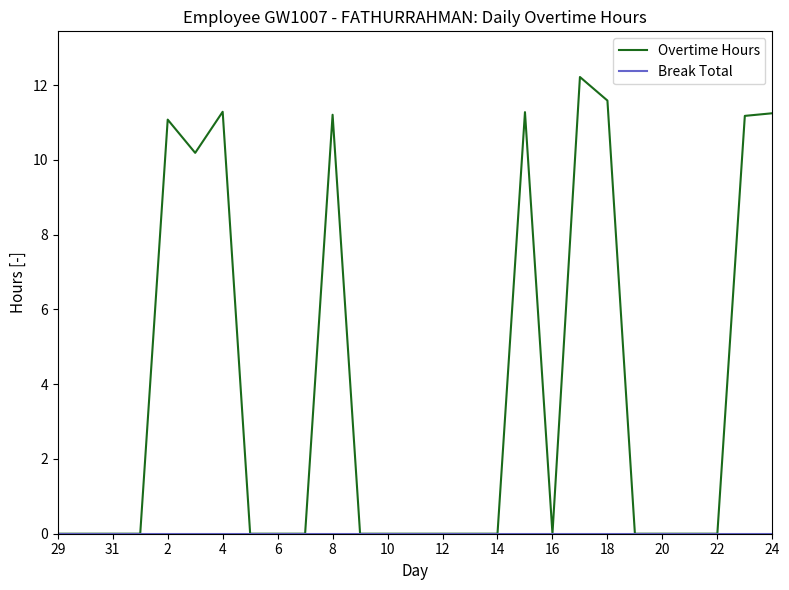

At how many categories does at least one series exceed 5?

9